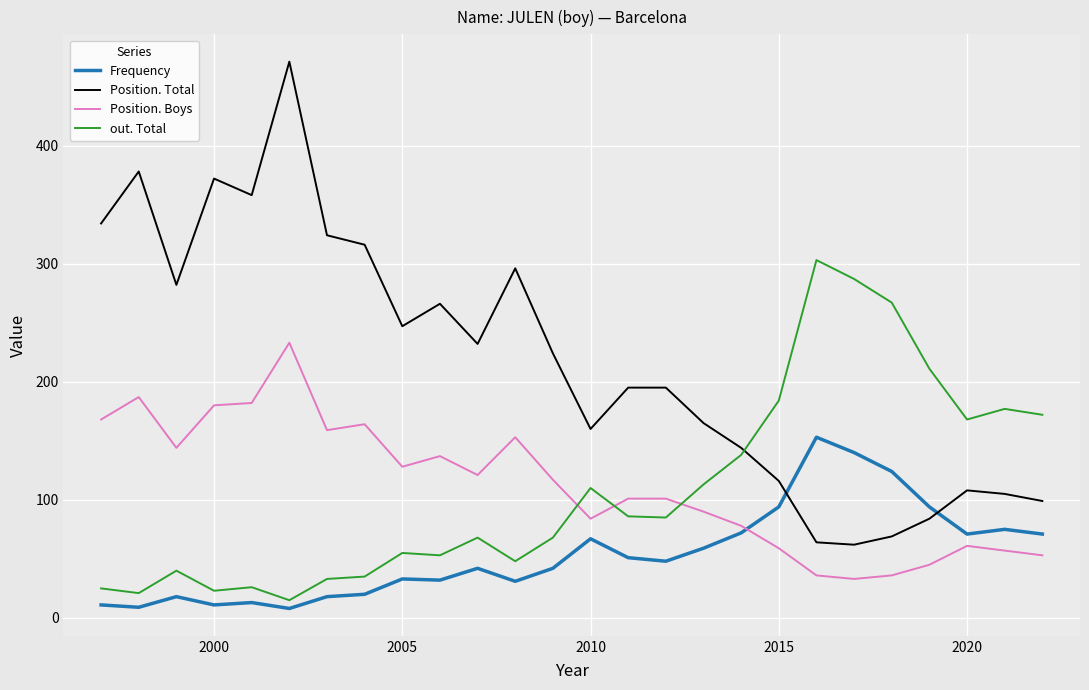

Which series has the largest range (max minus min)?

Position. Total